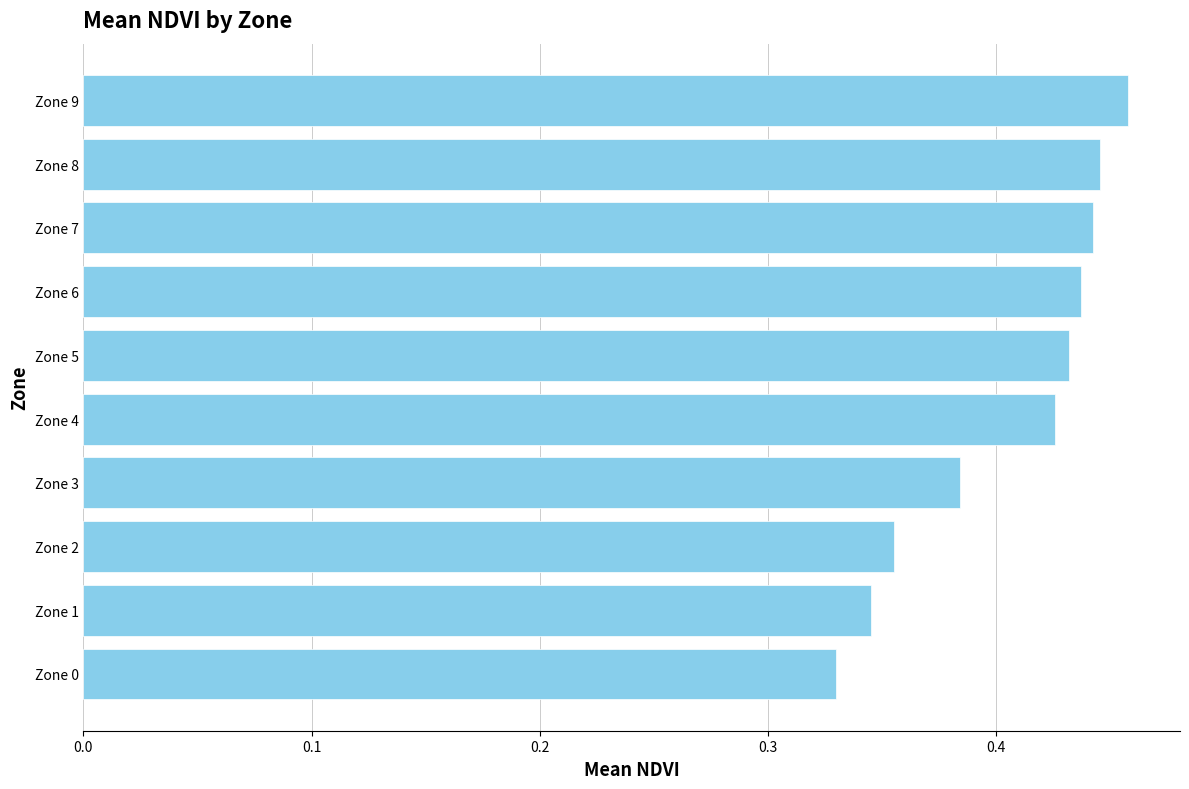

True or false: the data shows 0.1 at Zone 2.

False